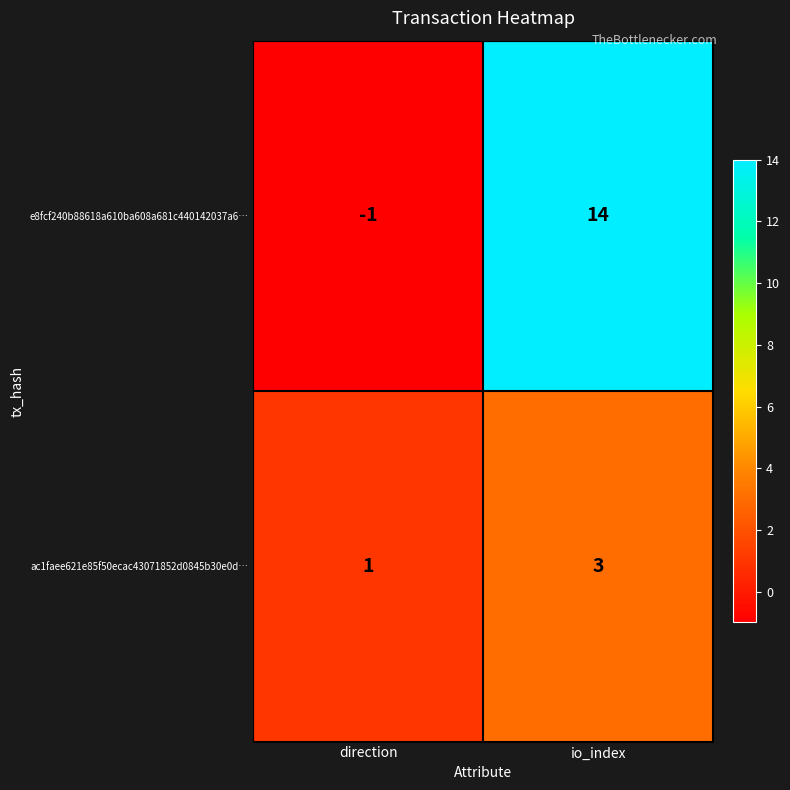

What is the maximum value shown in the chart?

14